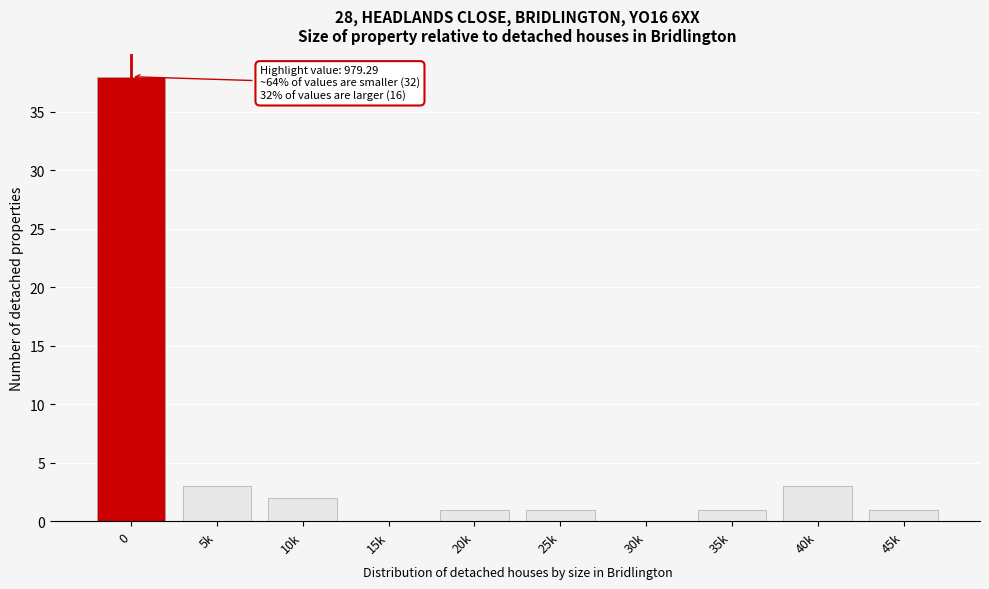

Reading left to right, transcribe all the data shown in this chart.

0=38	5k=3	10k=2	15k=0	20k=1	25k=1	30k=0	35k=1	40k=3	45k=1